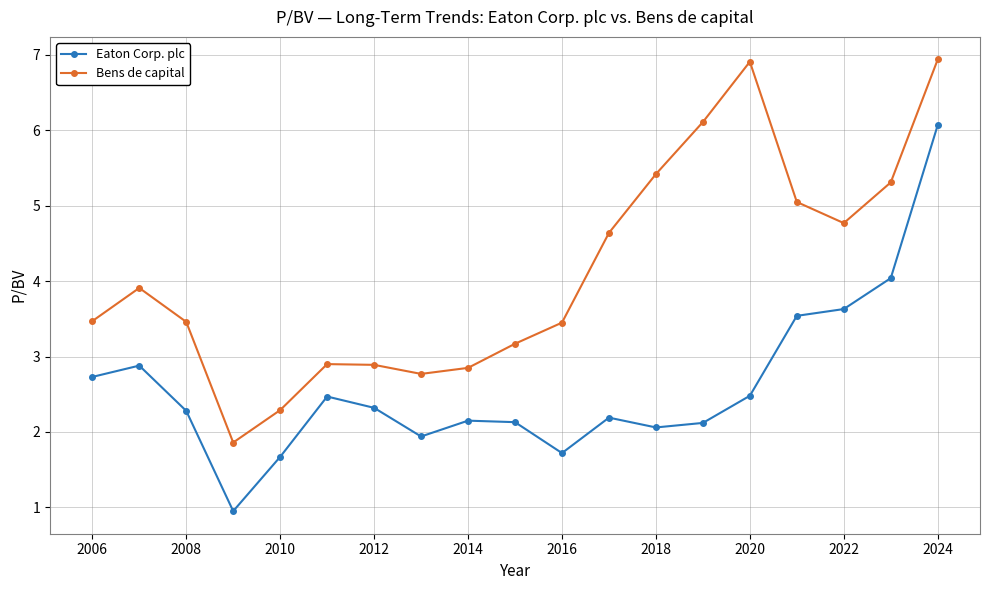

List the series in order of their overall mean, highest first.

Bens de capital, Eaton Corp. plc